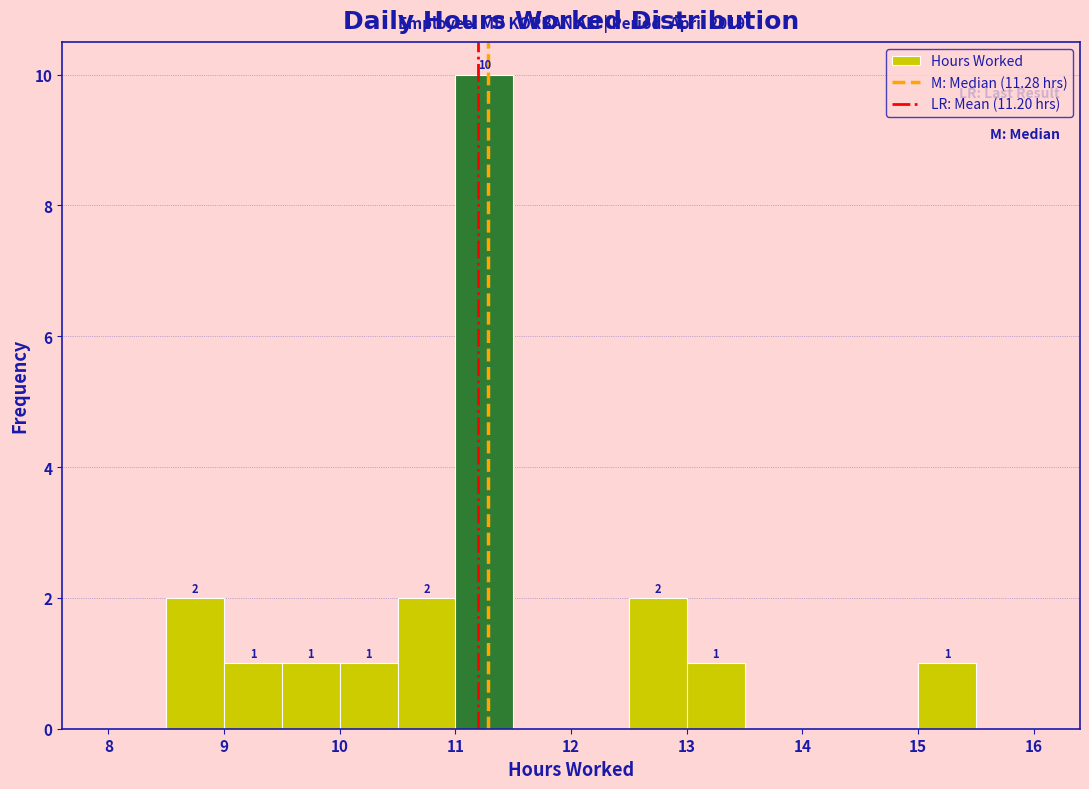

Over which range of the x-axis is the bar tallest?

11.0 to 11.5